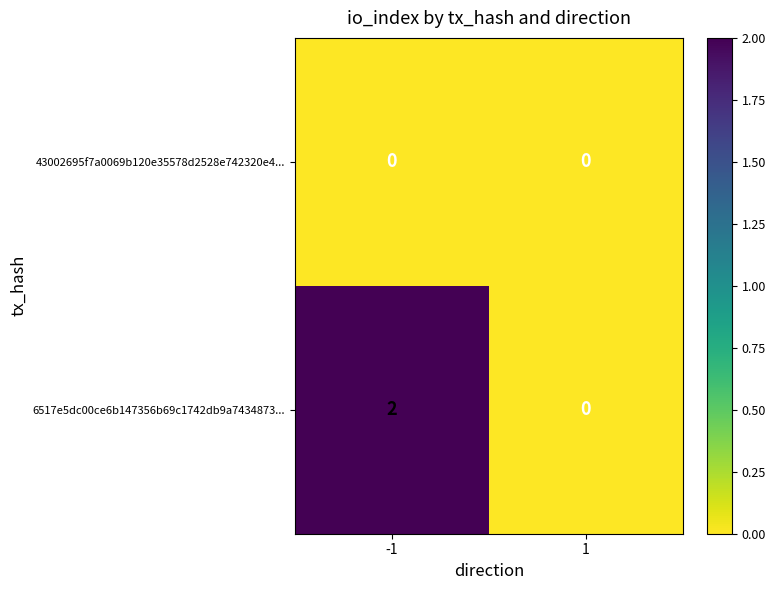

True or false: 43002695f7a0069b120e35578d2528e742320e4... has a value of 0 at -1.

True